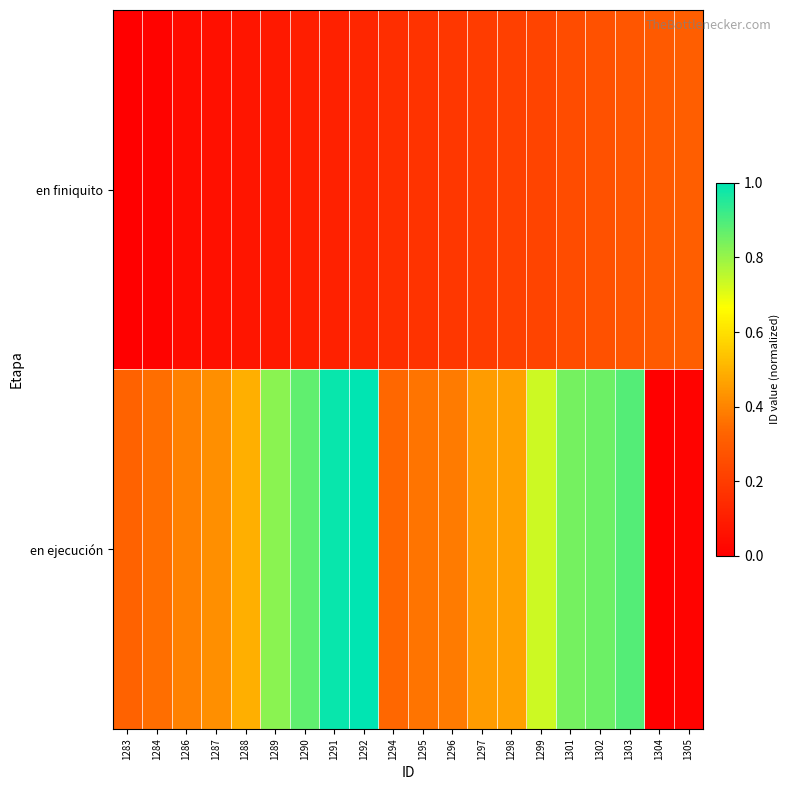

At 1299, list the series in order from smallest to largest.

en finiquito, en ejecución